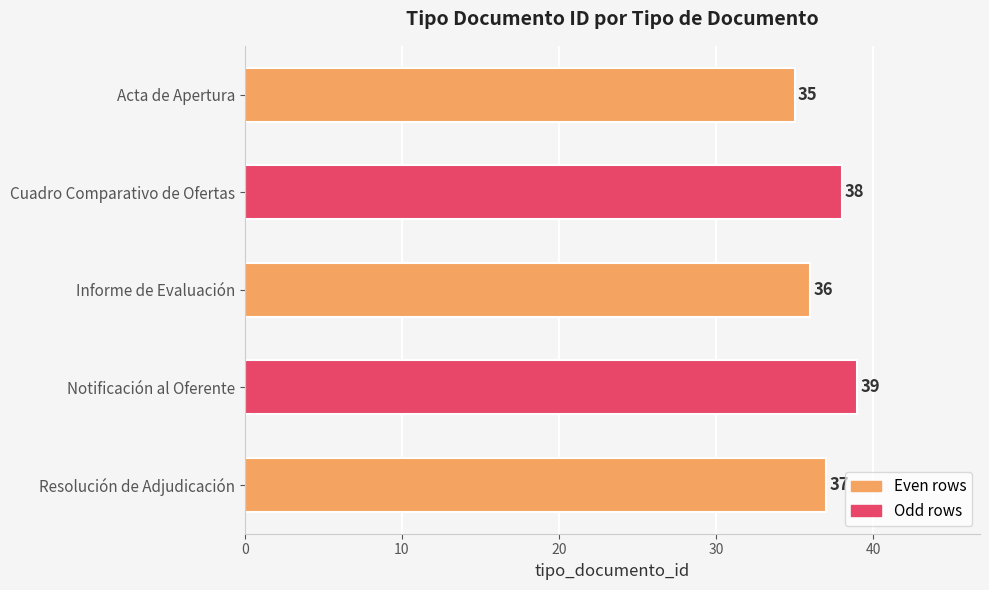

The chart shows a value of 36 at Informe de Evaluación. True or false?

True